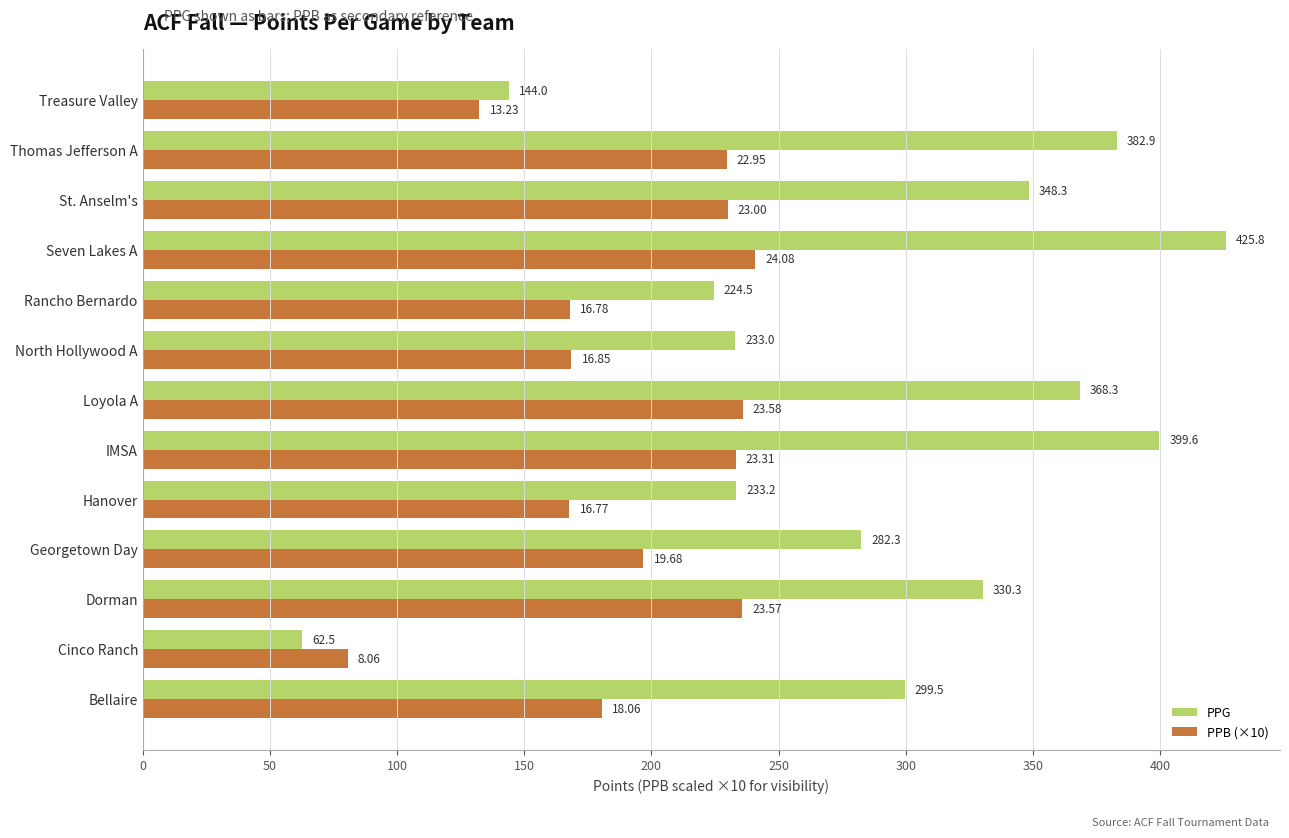

Where is PPG nearest to the value 244?

Hanover